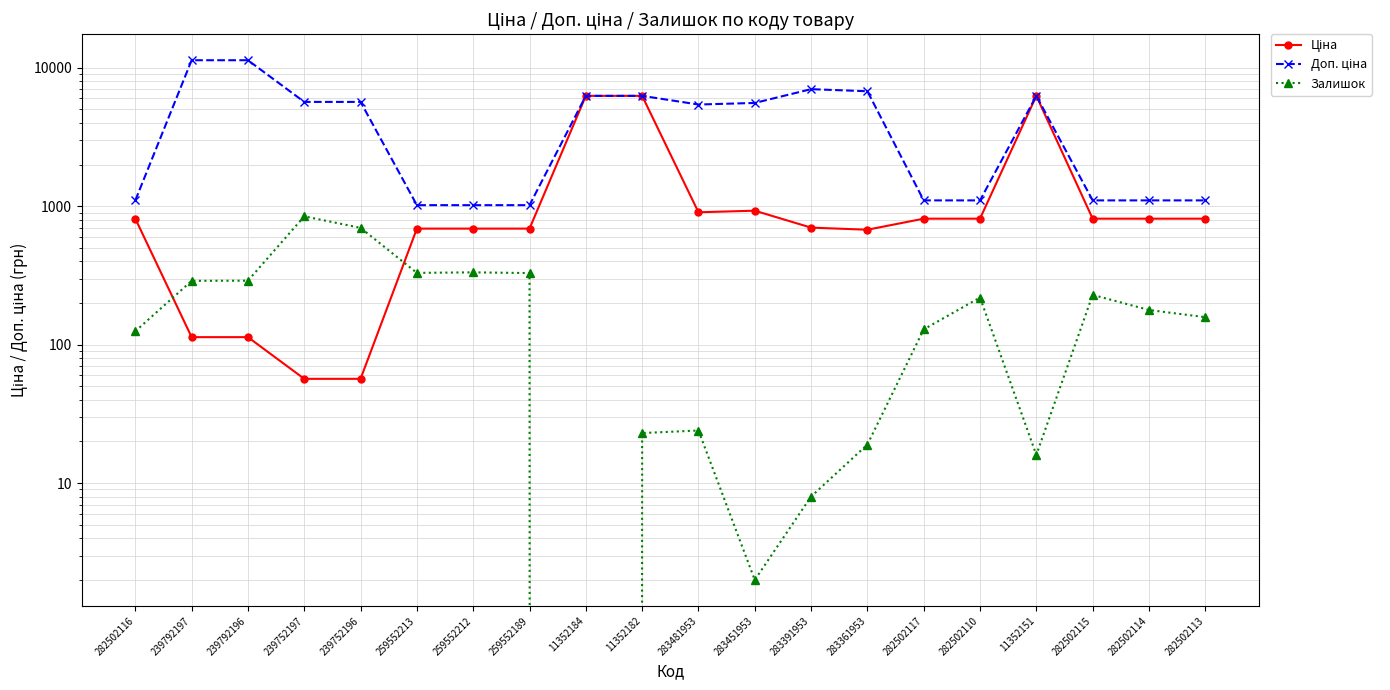

Reading right to left, transcribe all the data shown in this chart.

Ціна: 282502113=813.0	282502114=813.0	282502115=813.0	11352151=6266.7	282502110=813.0	282502117=813.0	283361953=676.4	283391953=700.4	283451953=928.3	283481953=904.3	11352182=6266.7	11352184=6266.7	259552189=689.1	259552212=689.1	259552213=689.1	239752196=56.7	239752197=56.7	239792196=113.3	239792197=113.3	282502116=813.0
Доп. ціна: 282502113=1101.8	282502114=1101.8	282502115=1101.8	11352151=6266.7	282502110=1101.8	282502117=1101.8	283361953=6764.4	283391953=7004.3	283451953=5569.9	283481953=5425.9	11352182=6266.7	11352184=6266.7	259552189=1017.8	259552212=1017.8	259552213=1017.8	239752196=5667.0	239752197=5667.0	239792196=11334.0	239792197=11334.0	282502116=1101.8
Залишок: 282502113=158.0	282502114=178.0	282502115=229.0	11352151=16.0	282502110=219.0	282502117=129.0	283361953=19.0	283391953=8.0	283451953=2.0	283481953=24.0	11352182=23.0	11352184=0.0	259552189=329.0	259552212=333.0	259552213=330.0	239752196=698.0	239752197=845.0	239792196=290.0	239792197=289.0	282502116=125.0